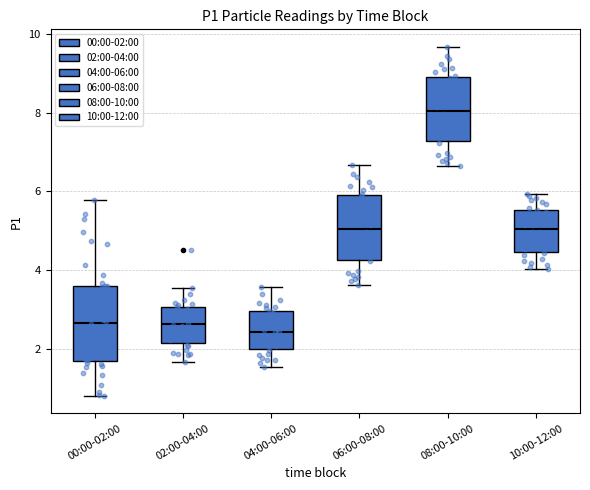

Comparing the boxes themselves (not the whiskers), which one is the tallest?

00:00-02:00